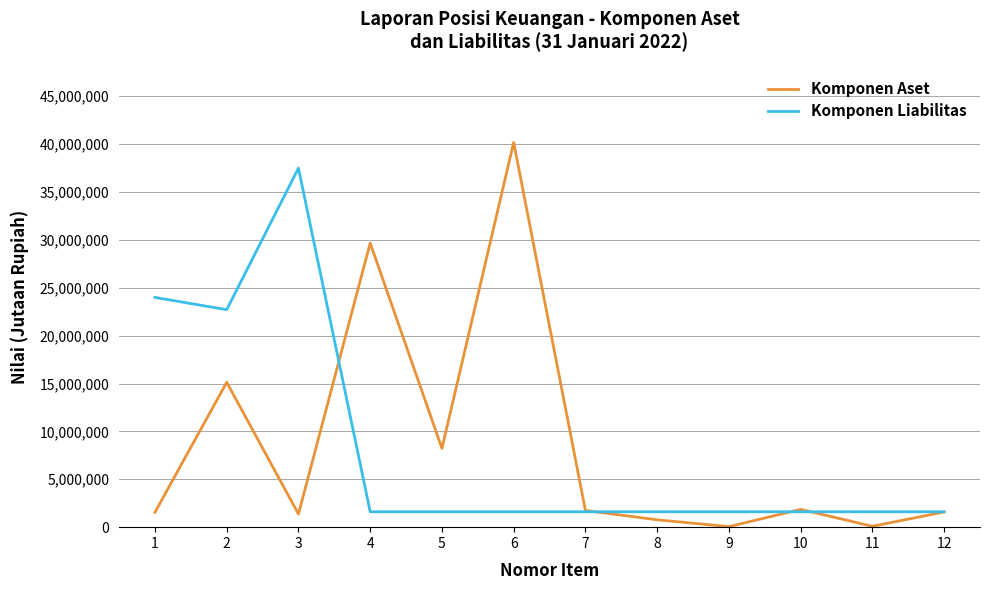

True or false: Komponen Aset has a value of 8228465 at 5.

True